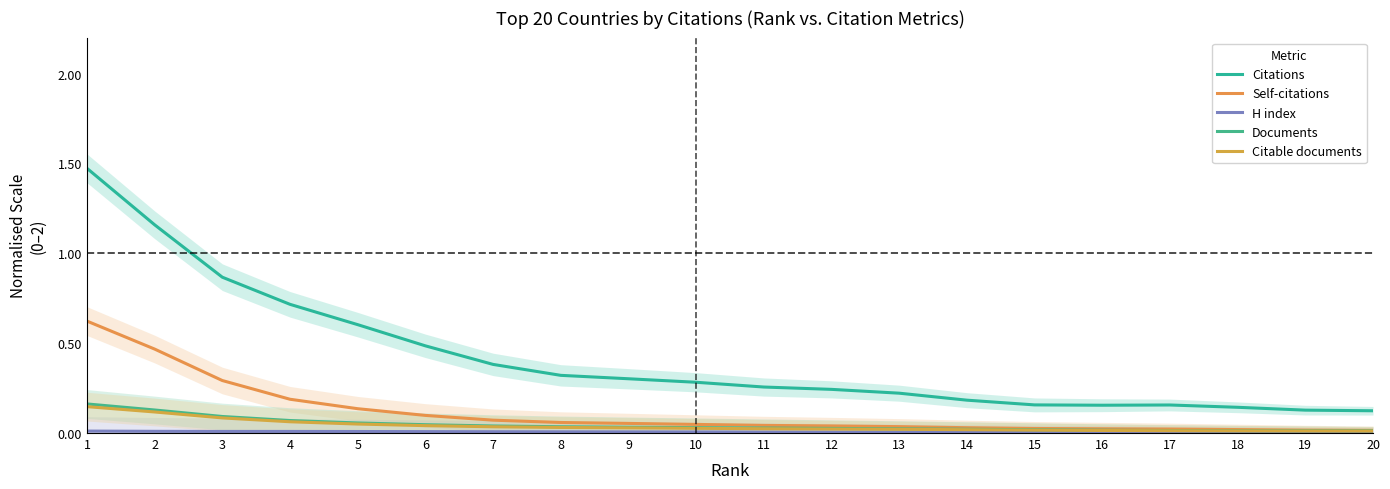

What is the sum of the Citations values at 18 and 13?

0.4